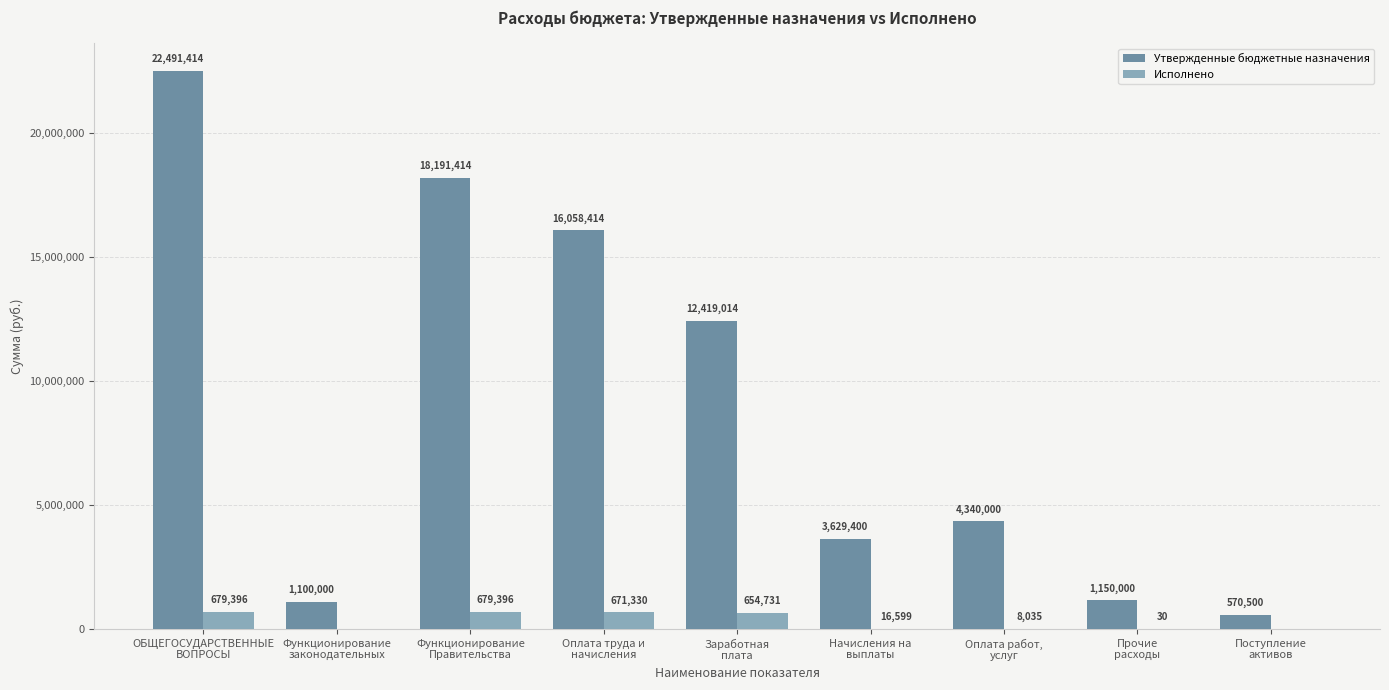

What is the spread (max minus min) of values at Заработная
плата?

11764282.7